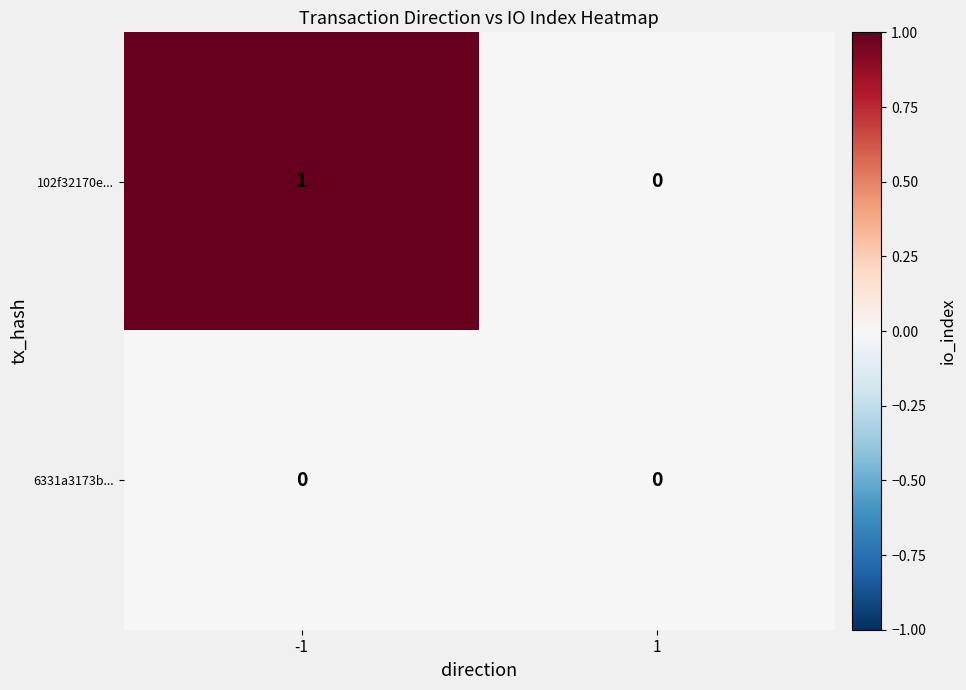

What is the difference between the highest and lowest values at -1?

1